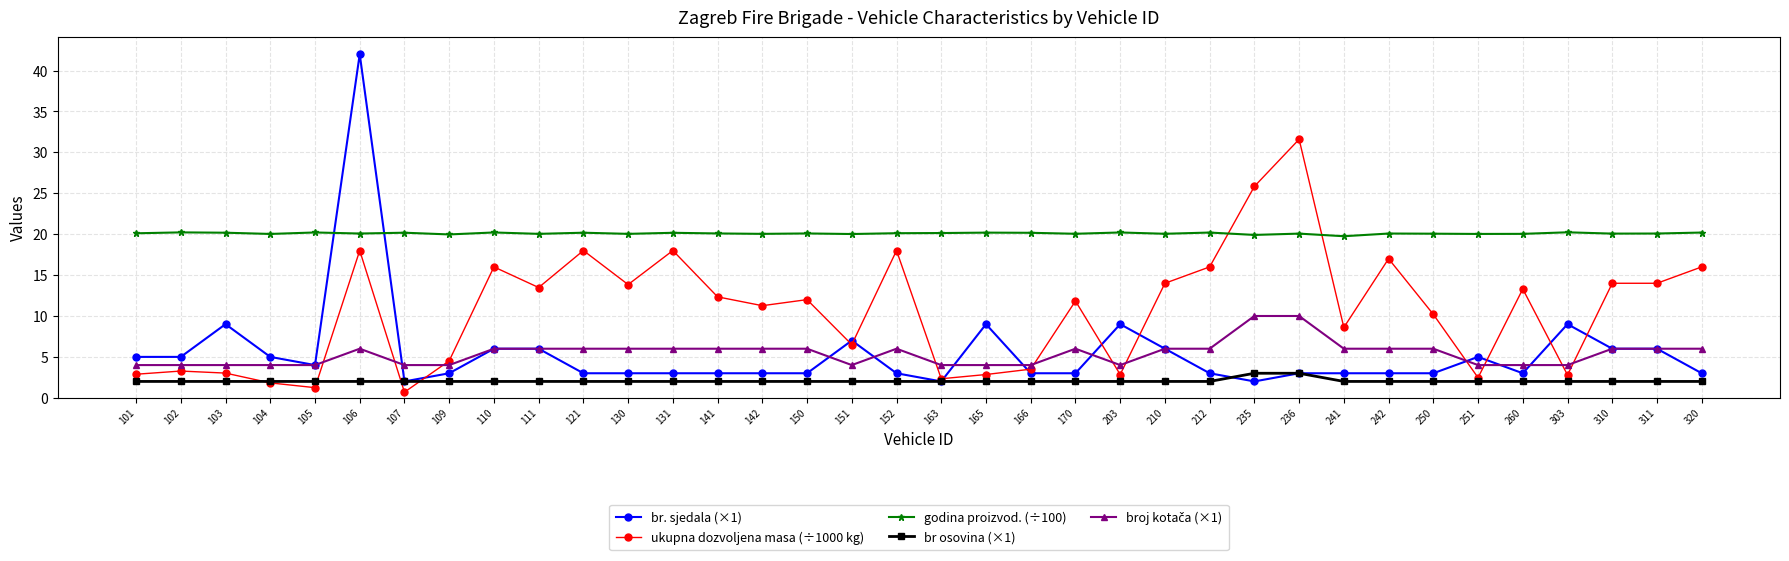

The value of ukupna dozvoljena masa (÷1000 kg) at 121 is 18.0. True or false?

True